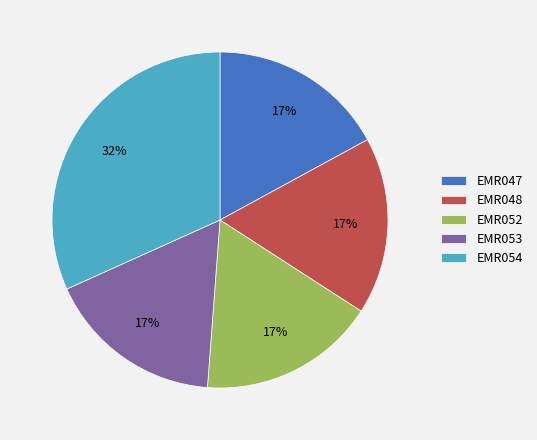

To the nearest percent, what is the difference between the EMR054 and EMR048 slice percentages?

15%